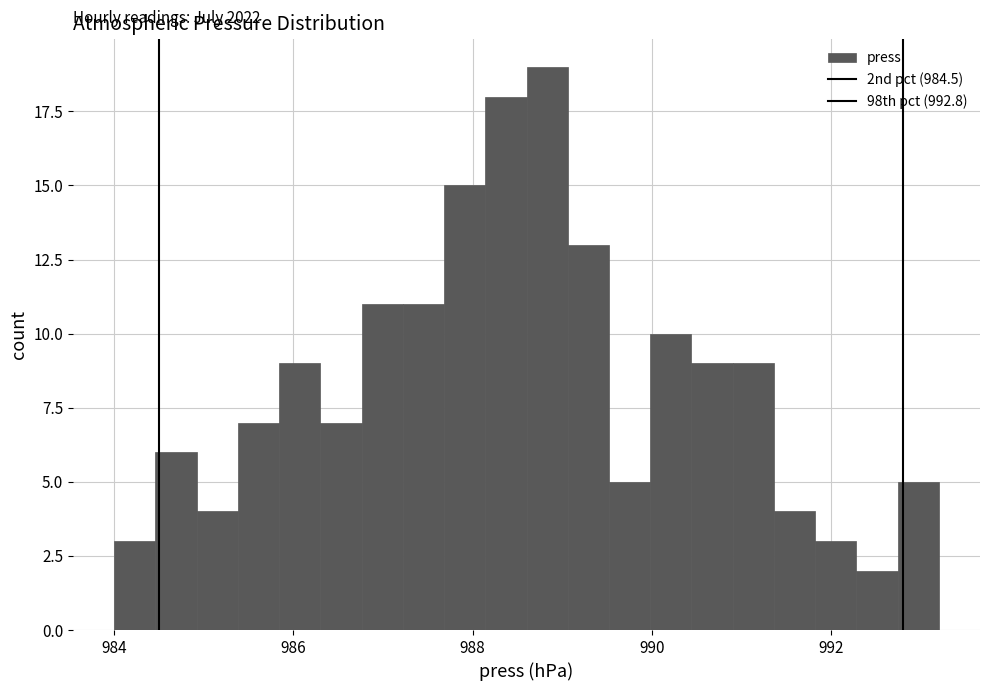

Read against the x-axis, roughly where is the centre of the tallest bar?

988.8